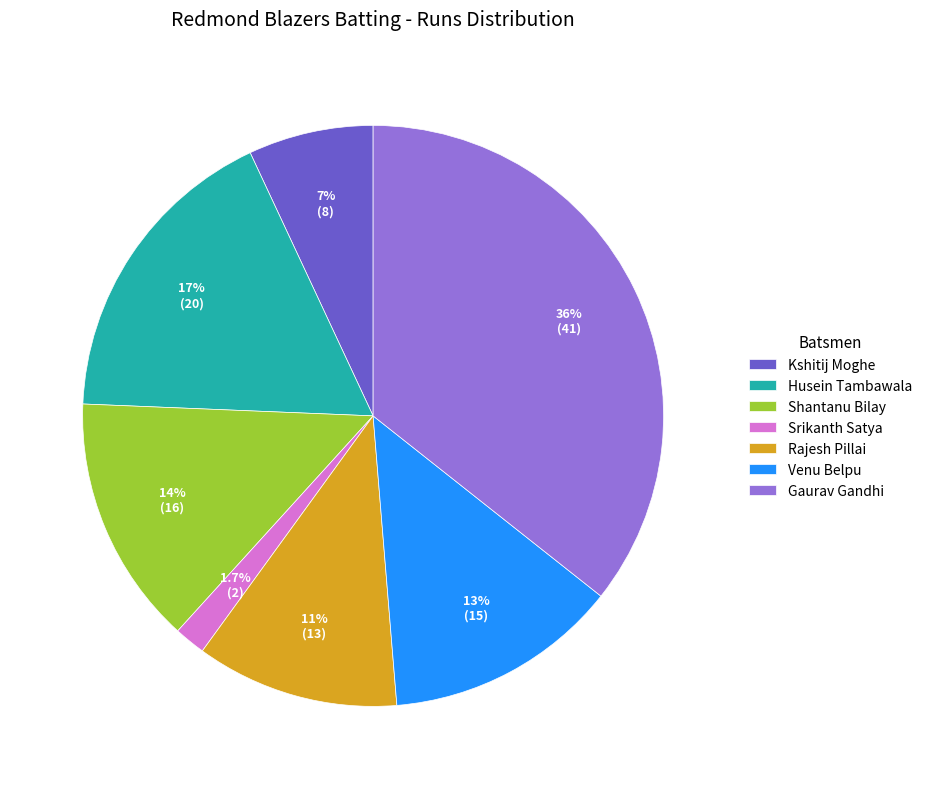

Which has a higher value, Shantanu Bilay or Rajesh Pillai?

Shantanu Bilay